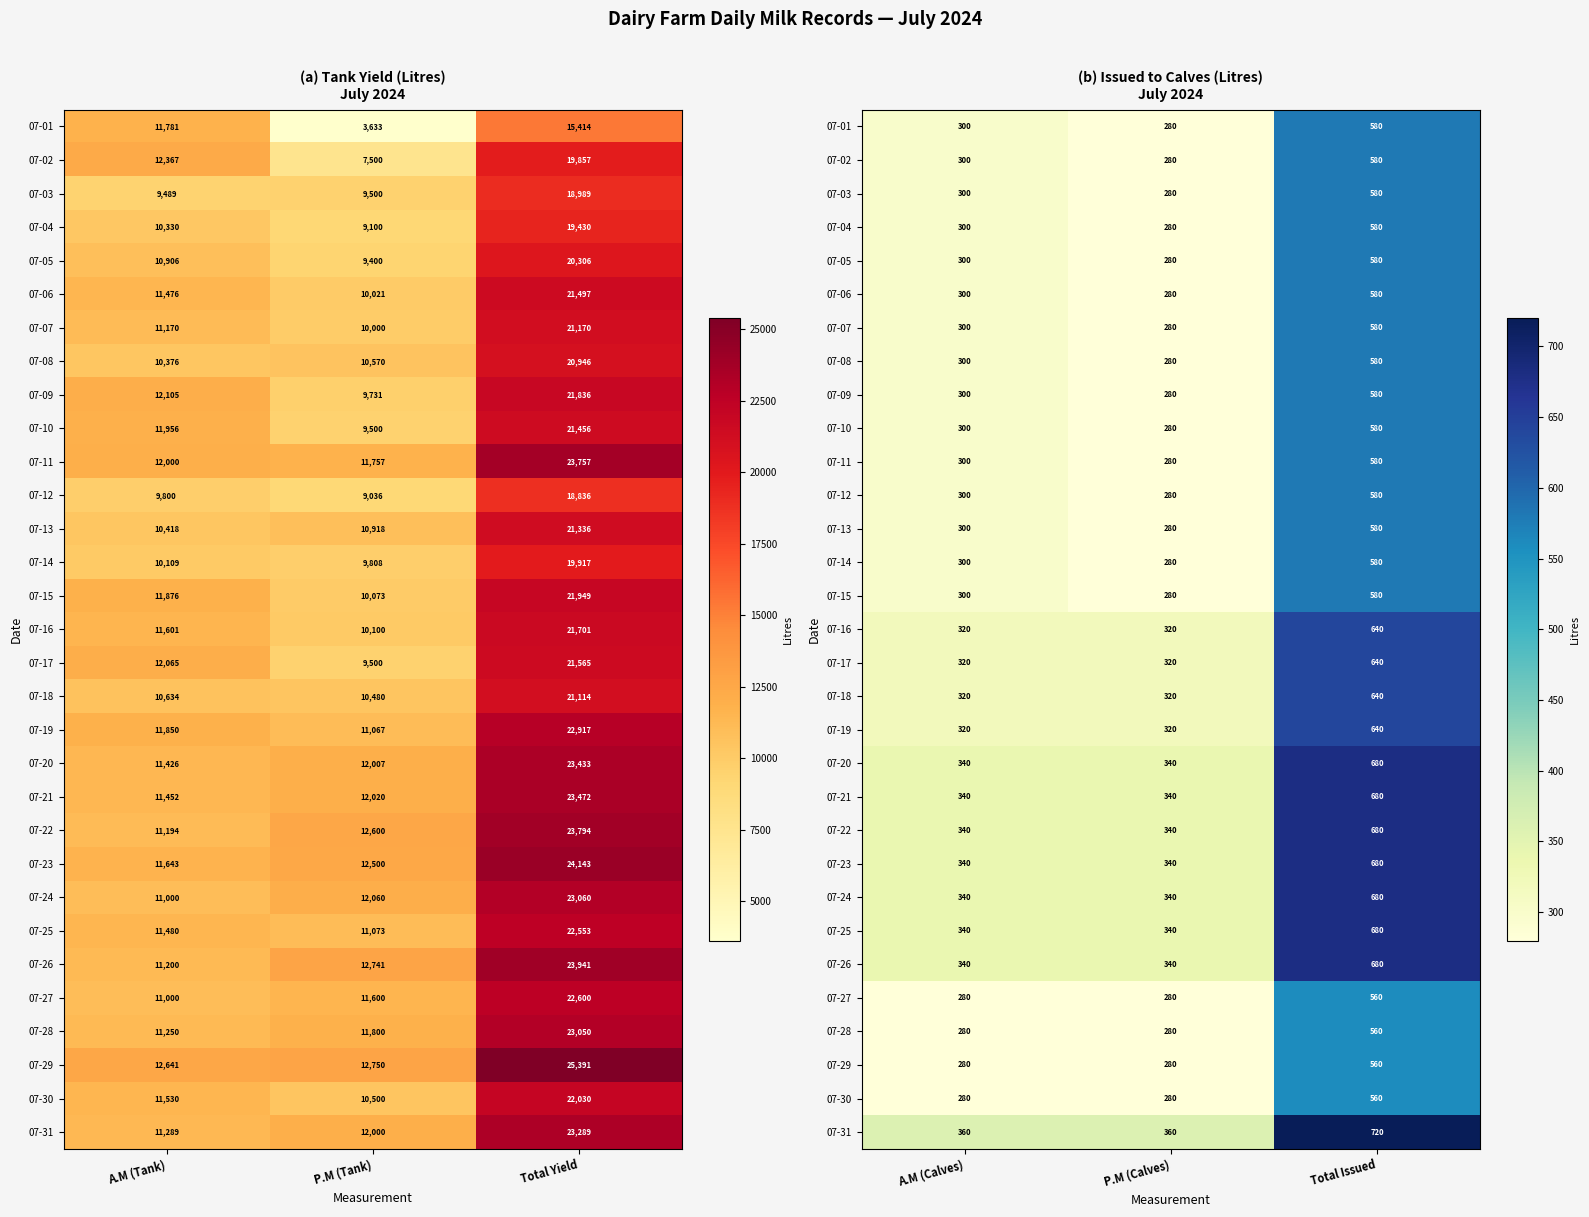

What is the minimum value shown in the chart?

280